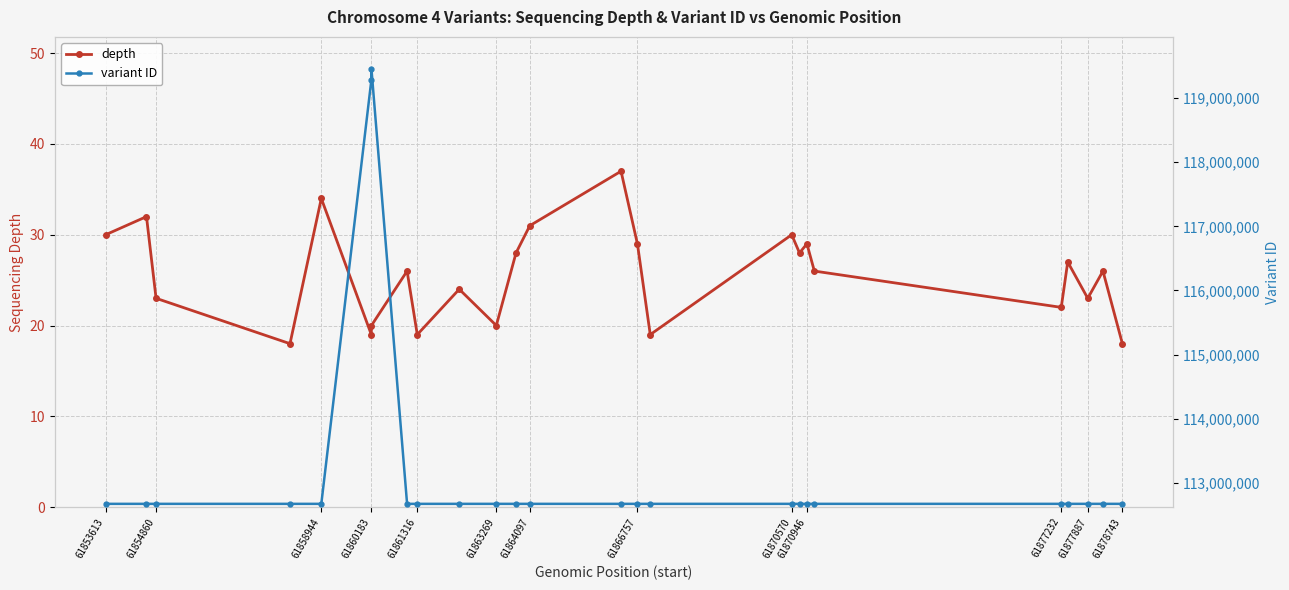

True or false: depth has more than 2 points higher than both neighbors.

True